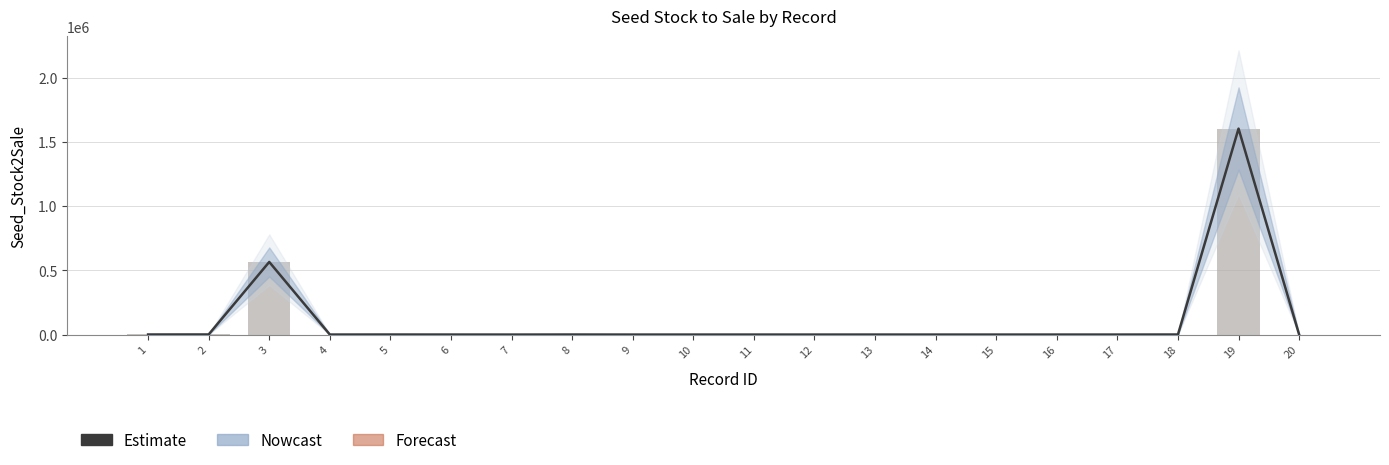

Which series changed the most between 1 and 15?

Estimate